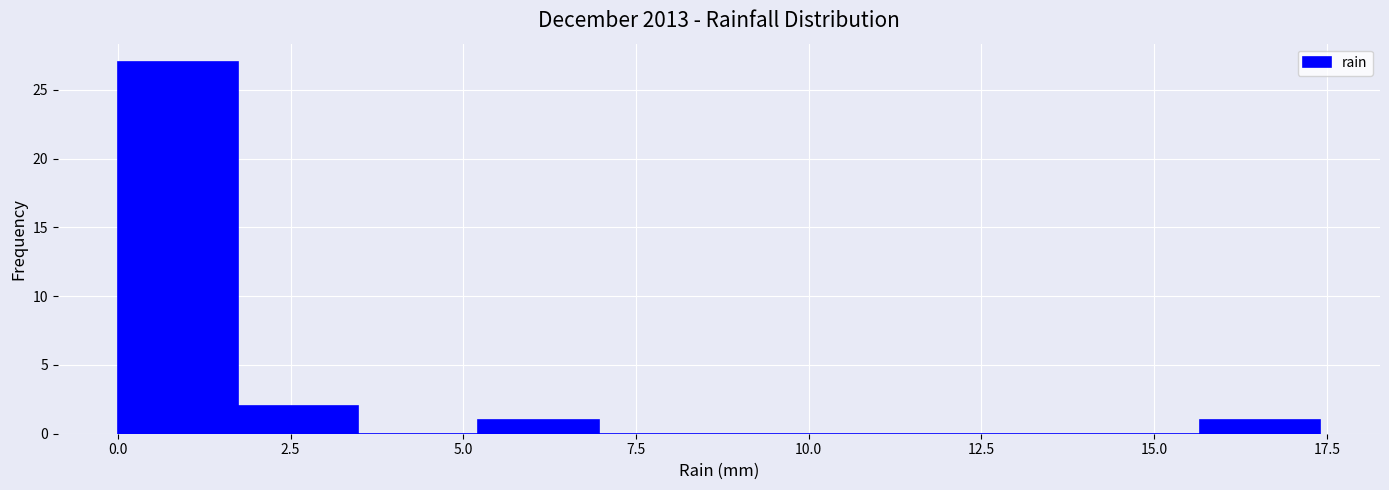

Read against the x-axis, roughly where is the centre of the tallest bar?

1.0